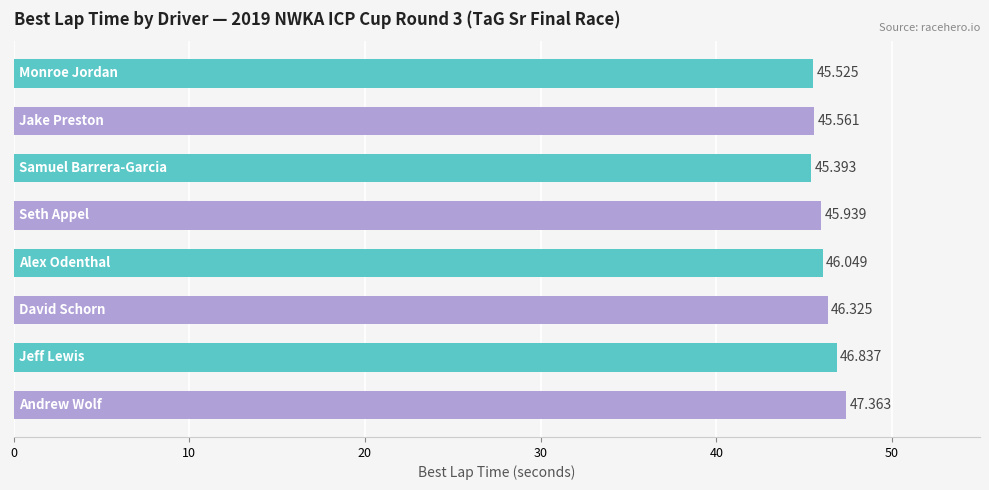

How many data points are above 46?

4